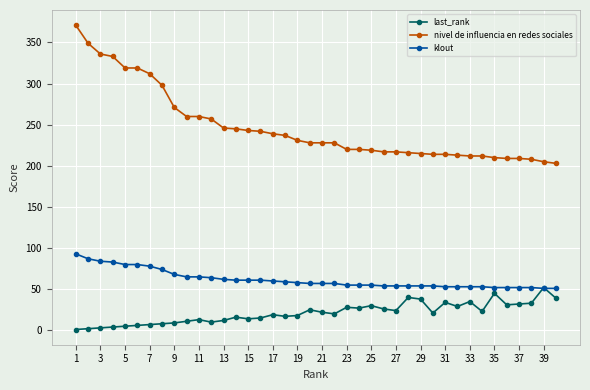

How many data points in nivel de influencia en redes sociales are less than 228?

18